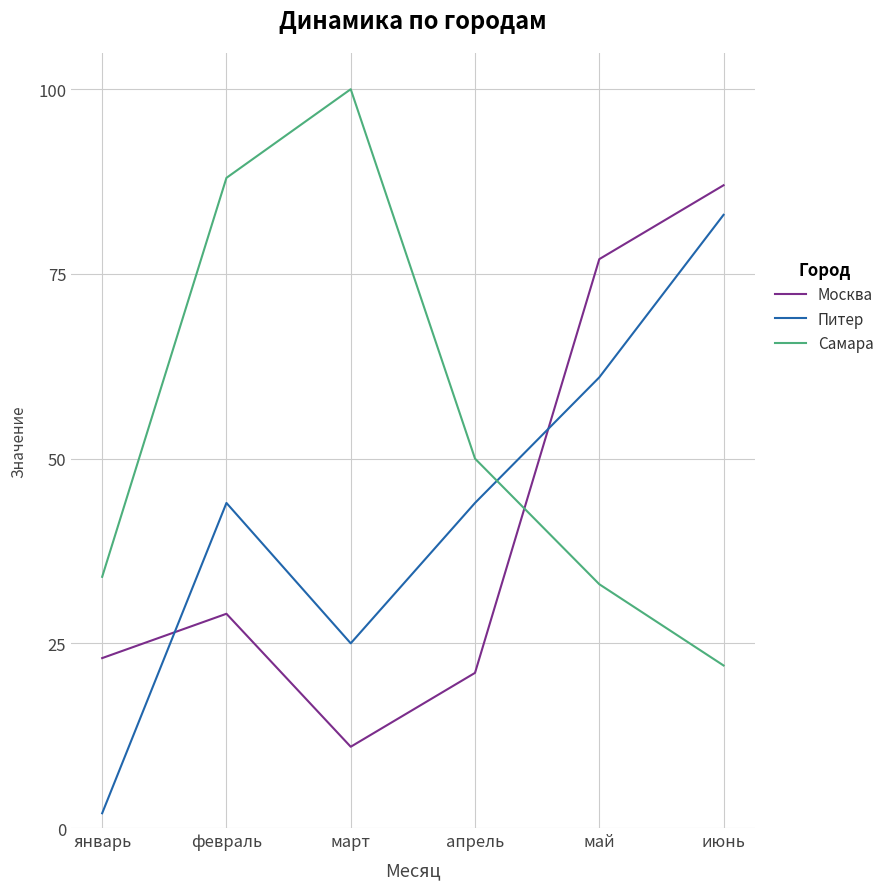

Is this an area chart (filled region under the line)?

No